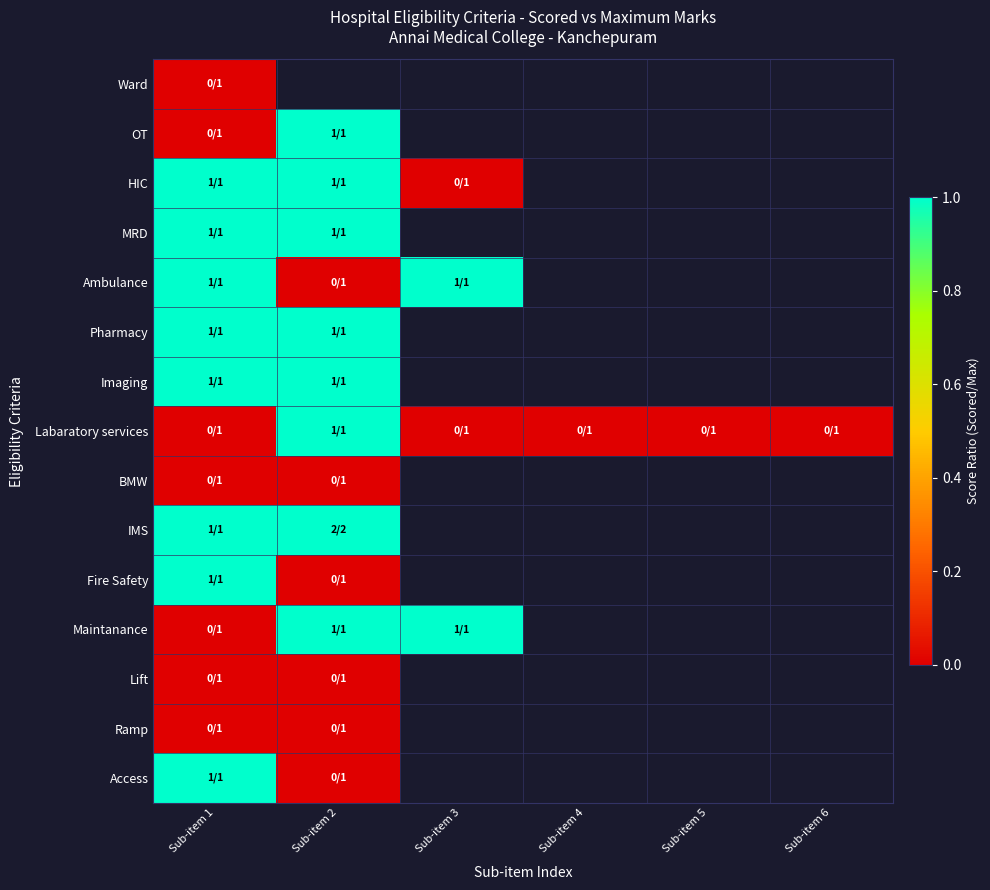

At which label is Labaratory services closest to 0?

Sub-item 1